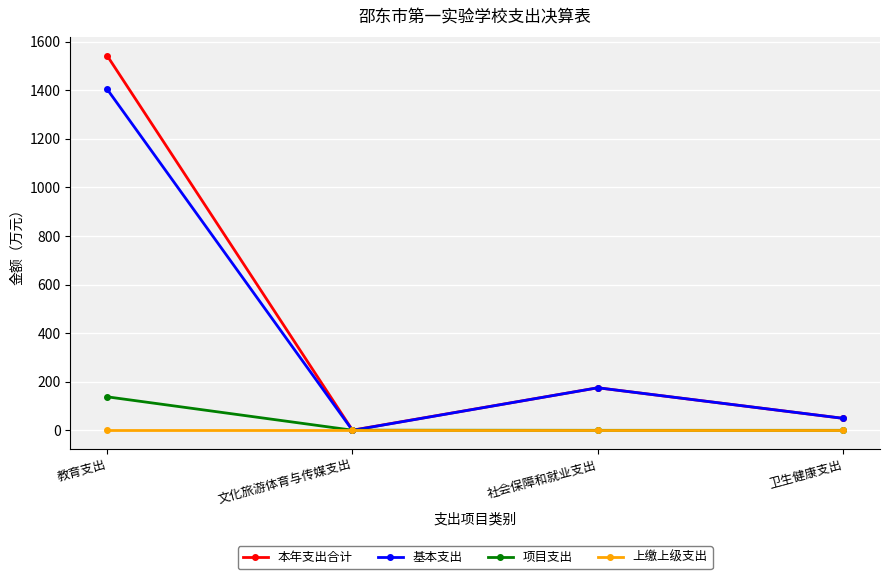

At how many categories does at least one series exceed 223?

1